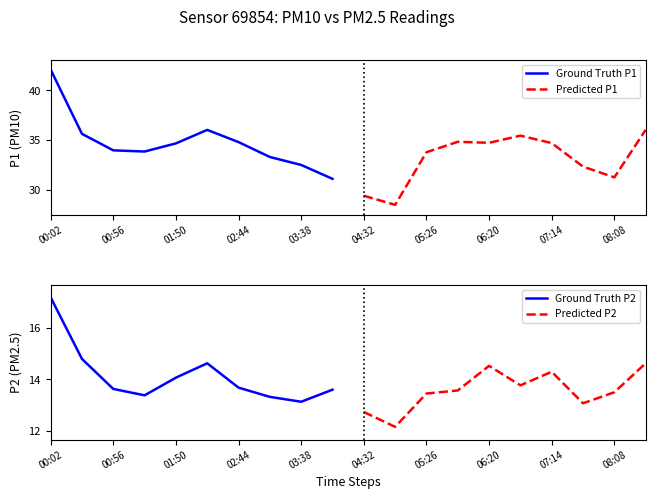

Where does the Predicted P2 series first go above 13?

05:26